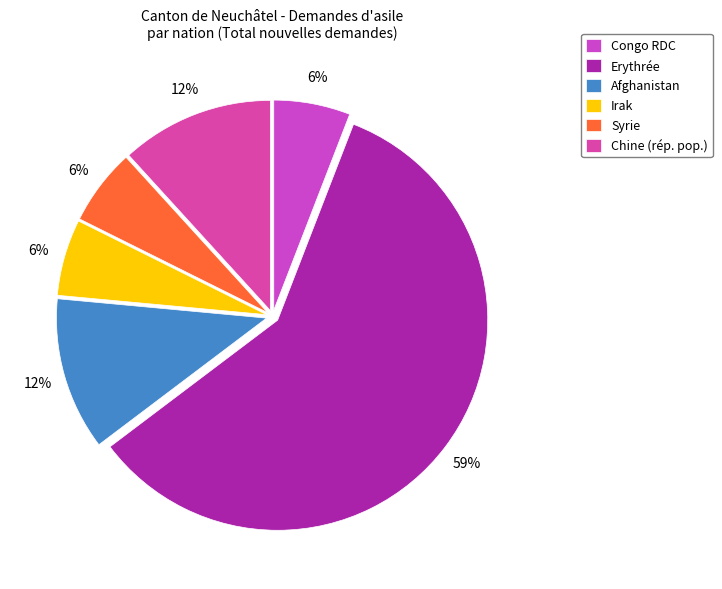

Which slice is the largest?

Erythrée